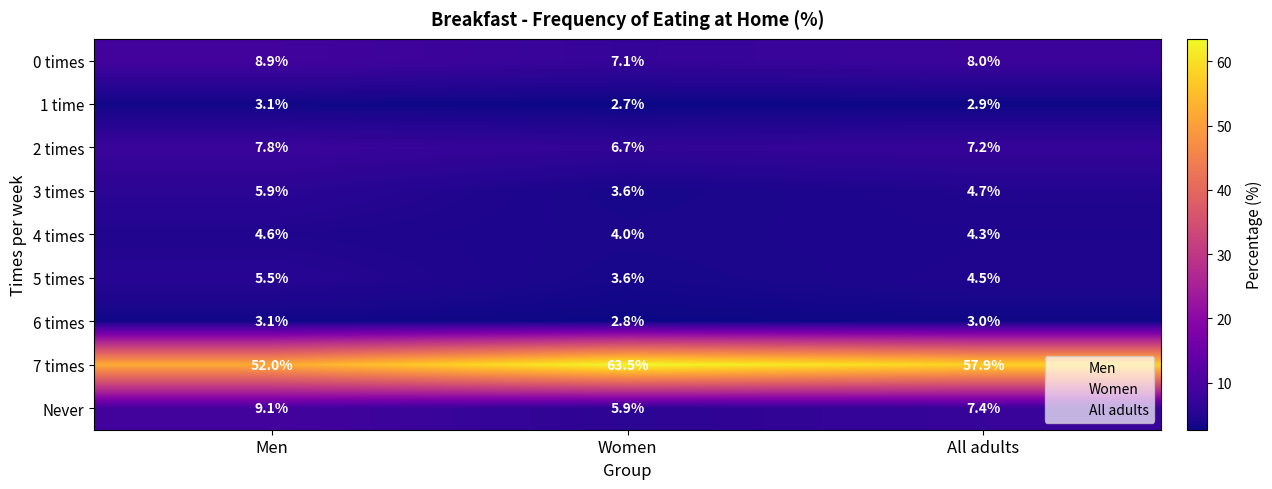

What is the sum of all 1 time values?

8.7